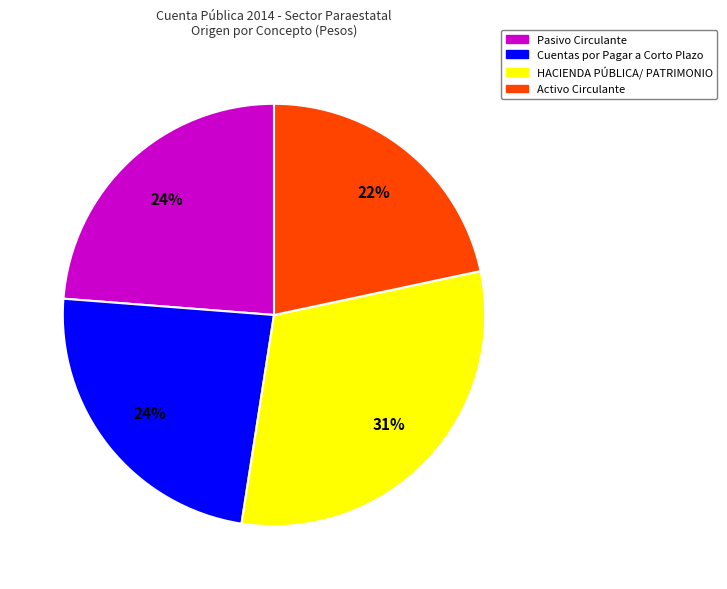

To the nearest percent, what is the difference between the largest and smallest slice percentages?

9%